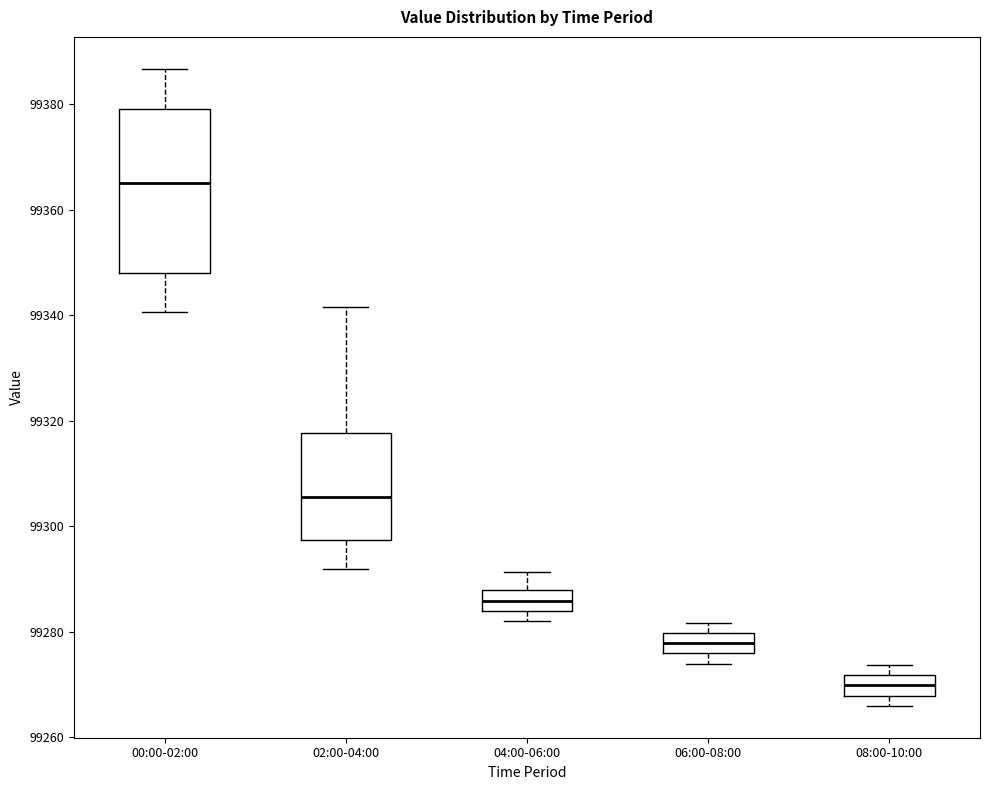

Where is the upper edge of the box for 04:00-06:00 on the y-axis? The values are not printed on the chart, so give them approximately, as read against the axis.

99288